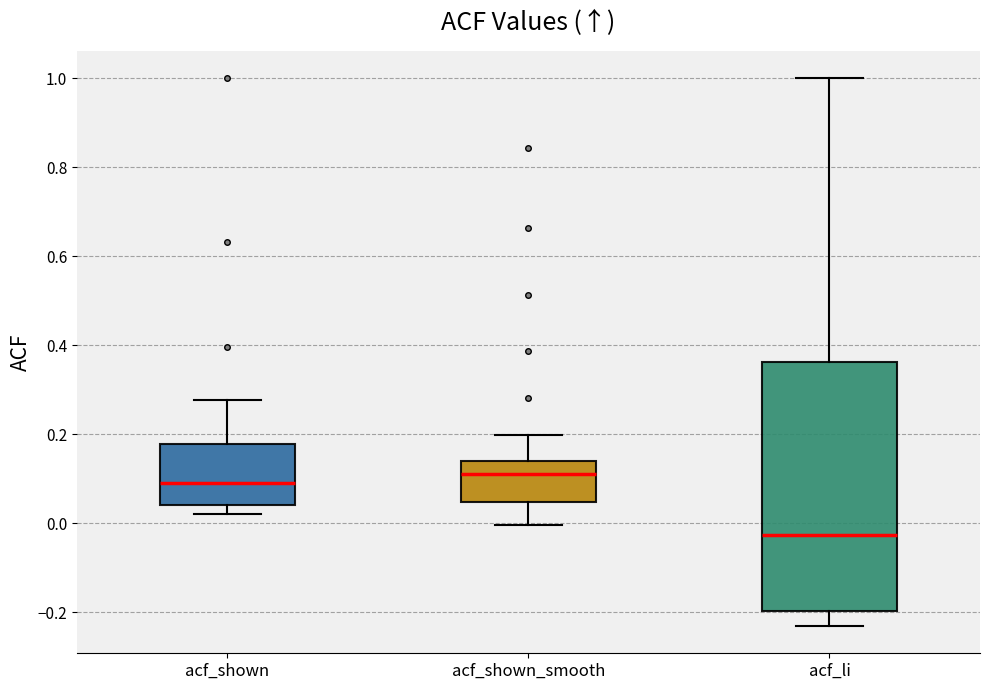

Reading left to right, read every box against the y-axis: the position of its median line, the range the box covers, and the ends of its whiskers. The values are not printed on the chart, so give them approximately, as read against the axis.

acf_shown: median 0.10, box 0.04 to 0.18, whiskers 0.02 to 0.28
acf_shown_smooth: median 0.12, box 0.04 to 0.14, whiskers 0.00 to 0.20
acf_li: median -0.02, box -0.20 to 0.36, whiskers -0.24 to 1.00